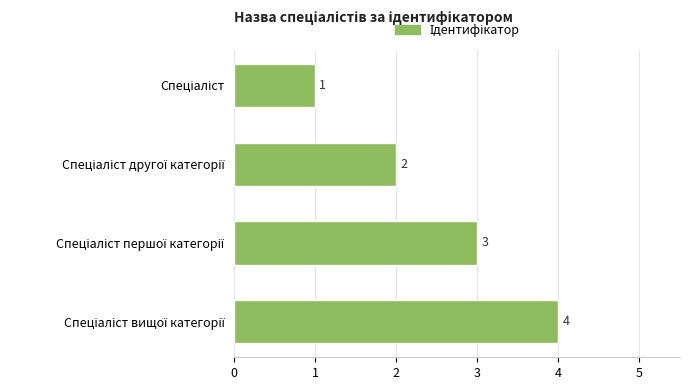

How many values are between 2 and 4?

3